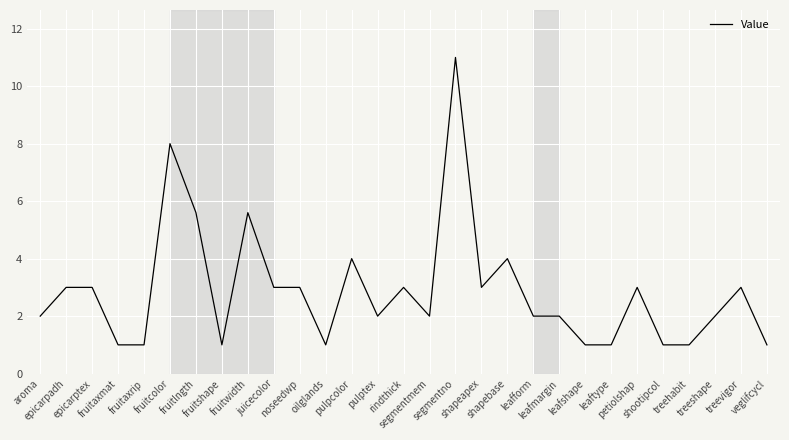

True or false: the data has more than 2 interior local peaks.

True